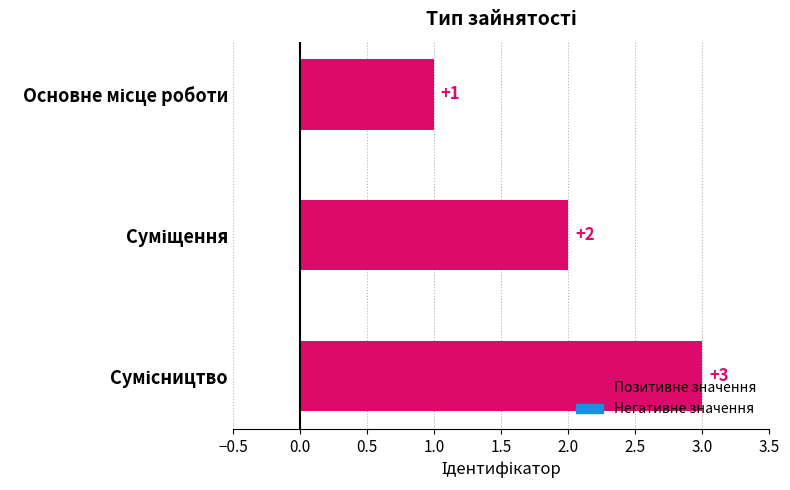

What is the sum of all values?

6